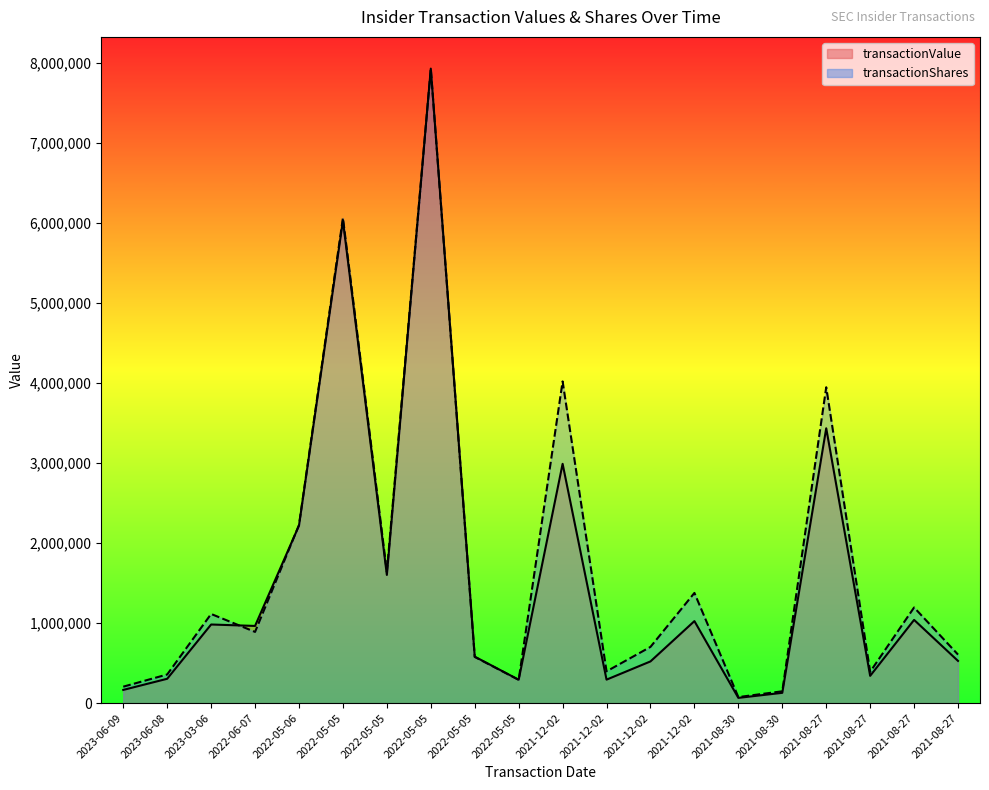

Rank the series at 2021-08-27 from highest to lowest value.

transactionShares, transactionValue